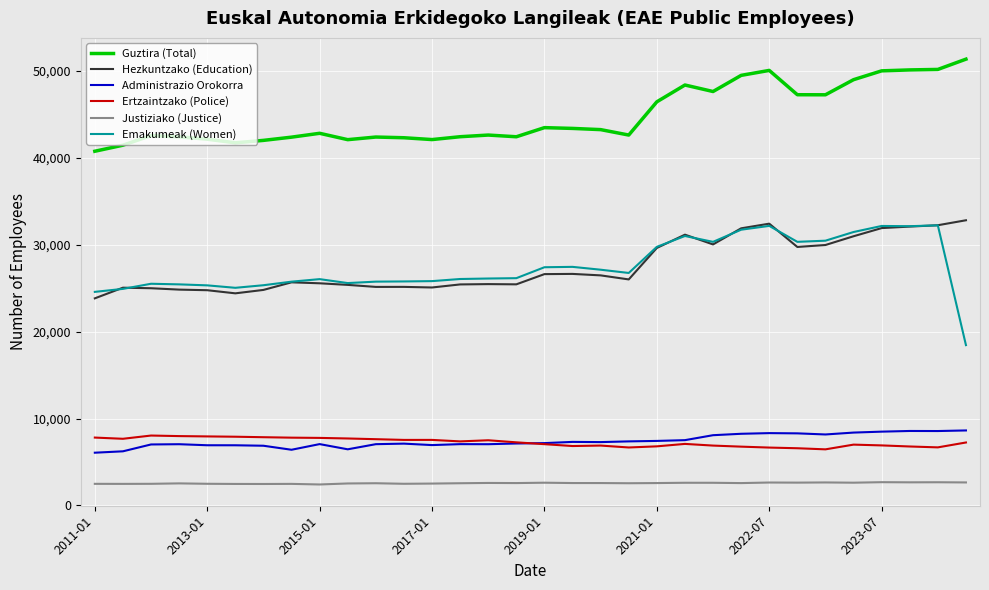

What is the greatest value displayed?

51325